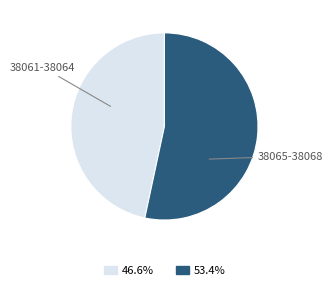

What is the largest slice in the pie chart?

38065-38068